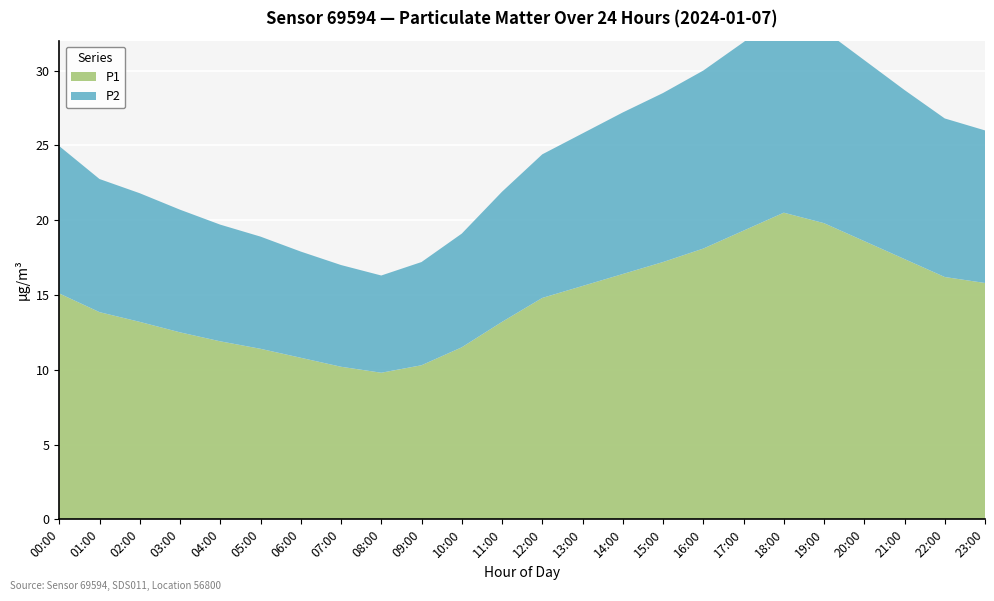

Reading right to left, list all the values displayed in this chart.

P1: 15.8	16.2	17.4	18.6	19.8	20.5	19.3	18.1	17.2	16.4	15.6	14.8	13.2	11.5	10.3	9.8	10.2	10.8	11.4	11.9	12.5	13.2	13.8	15.1
P2: 10.2	10.6	11.3	12.1	12.9	13.4	12.6	11.9	11.3	10.8	10.2	9.6	8.7	7.6	6.9	6.5	6.8	7.1	7.5	7.8	8.2	8.6	8.9	9.8